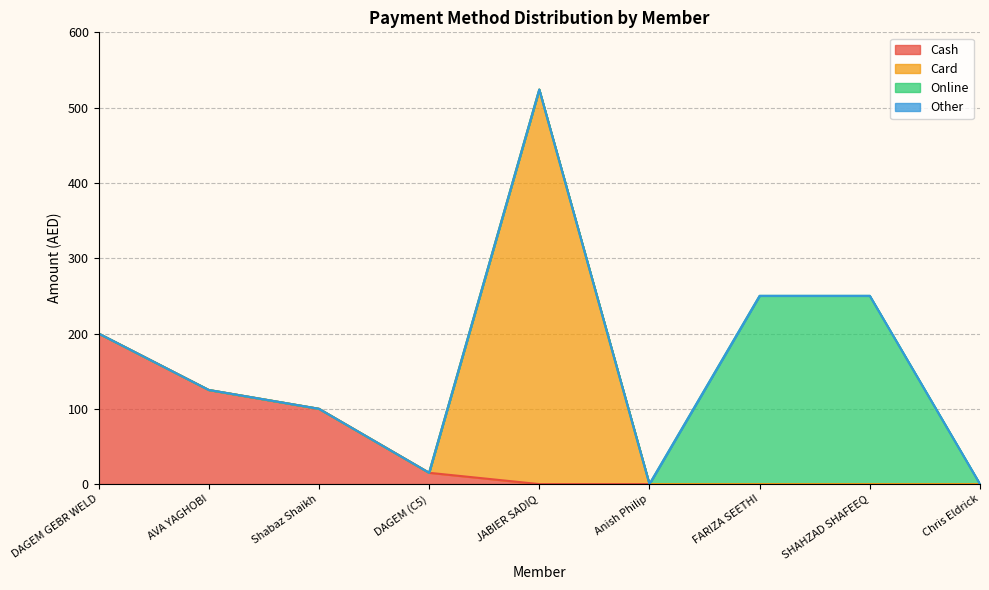

List the series in order of their peak value, lowest first.

Other, Cash, Online, Card